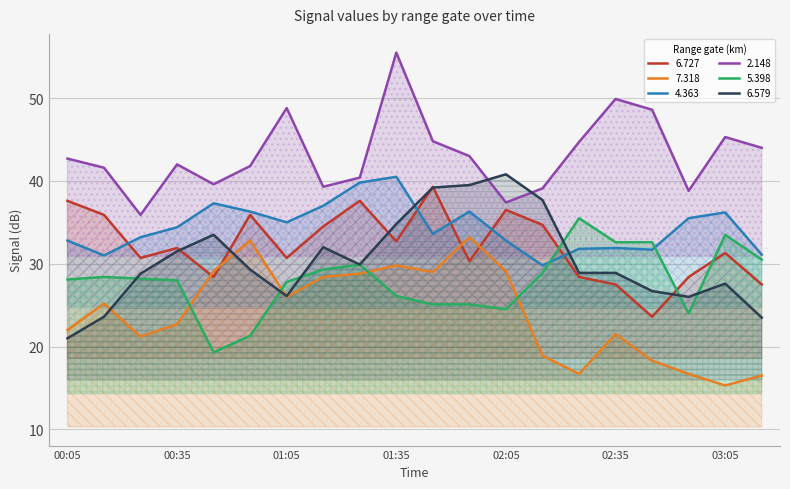

The 6.727 series shows 37.6 at 00:05. True or false?

True